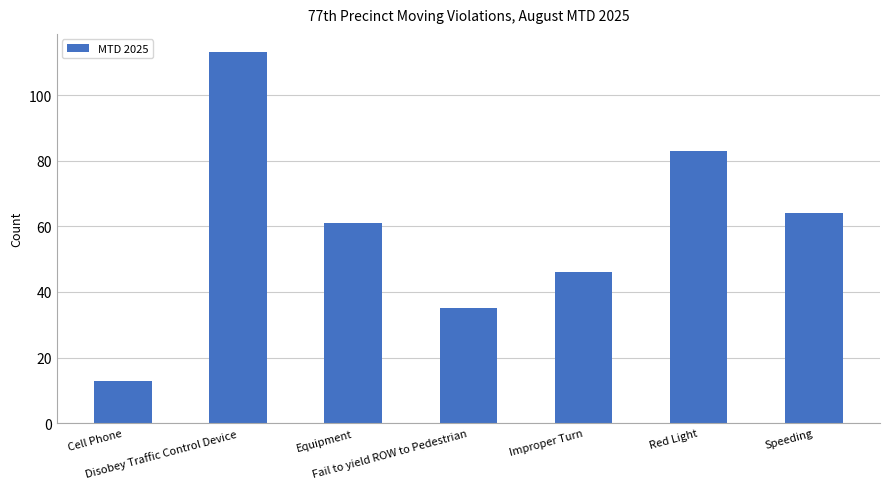

Rank the categories by value from lowest to highest.

Cell Phone, Fail to yield ROW to Pedestrian, Improper Turn, Equipment, Speeding, Red Light, Disobey Traffic Control Device